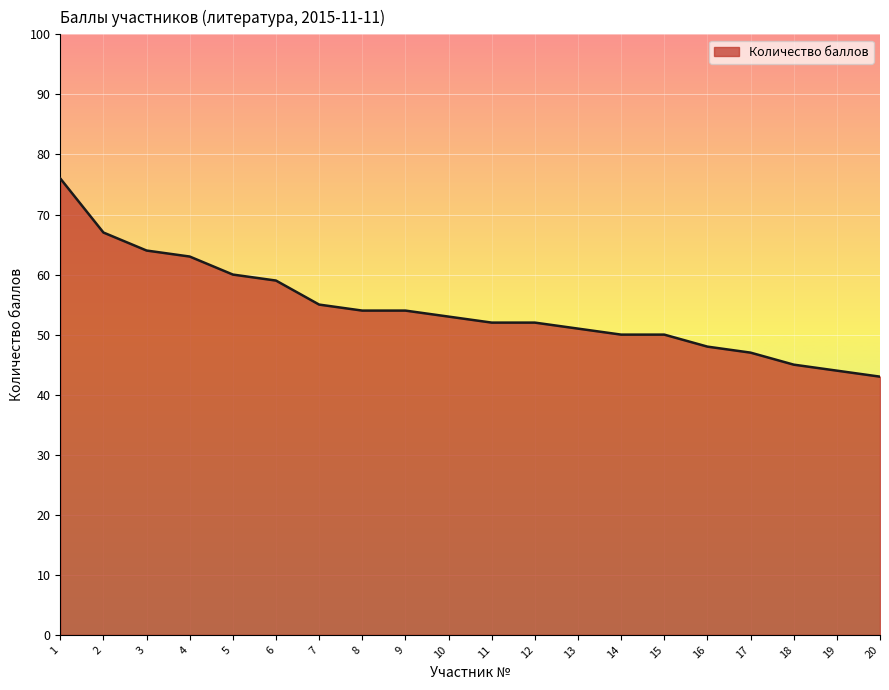

Count the number of categories in the chart.

20